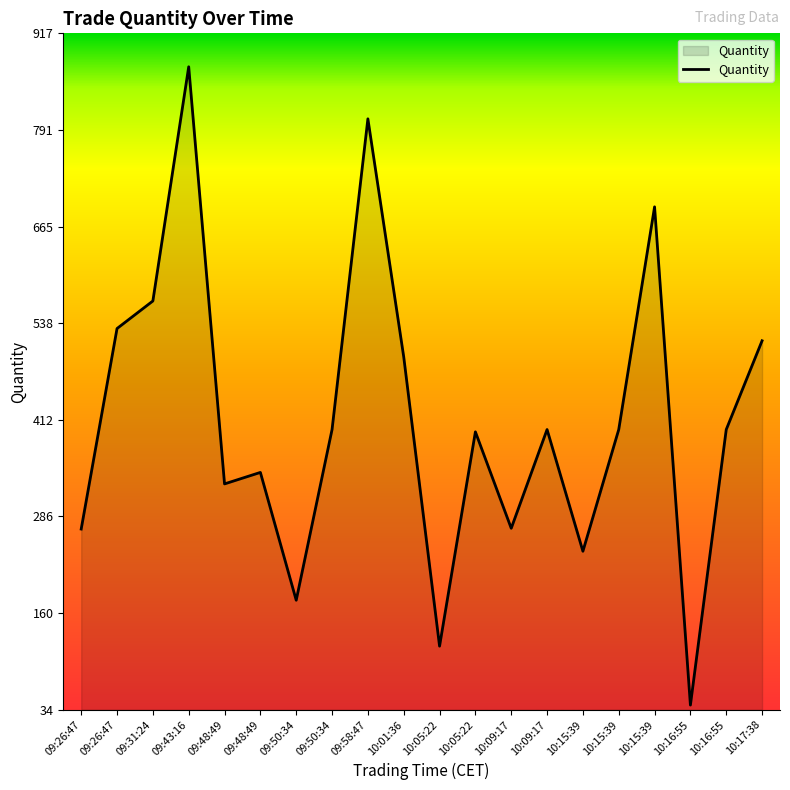

What is the smallest value displayed?

40